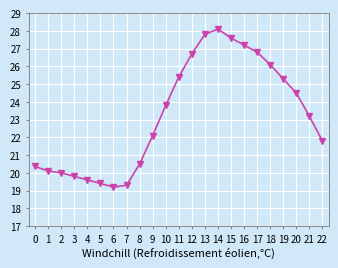

Which category has the highest value across all series?

14